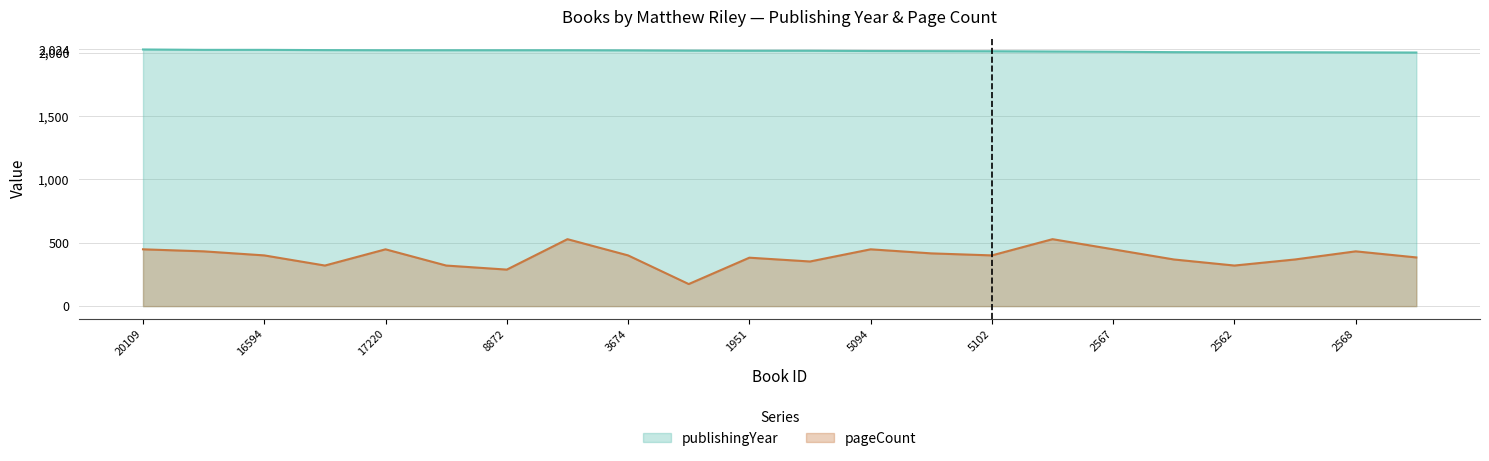

True or false: pageCount and publishingYear intersect in this chart.

False